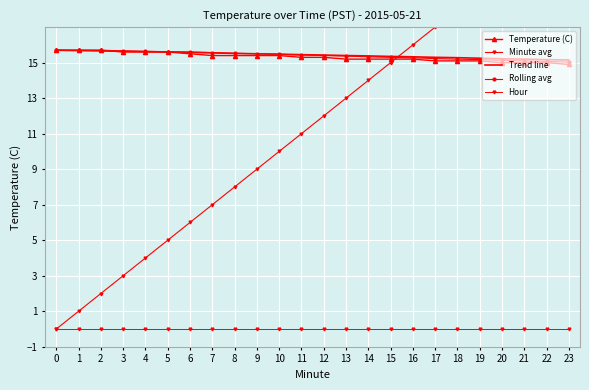

True or false: Hour and Temperature (C) cross at least once.

False